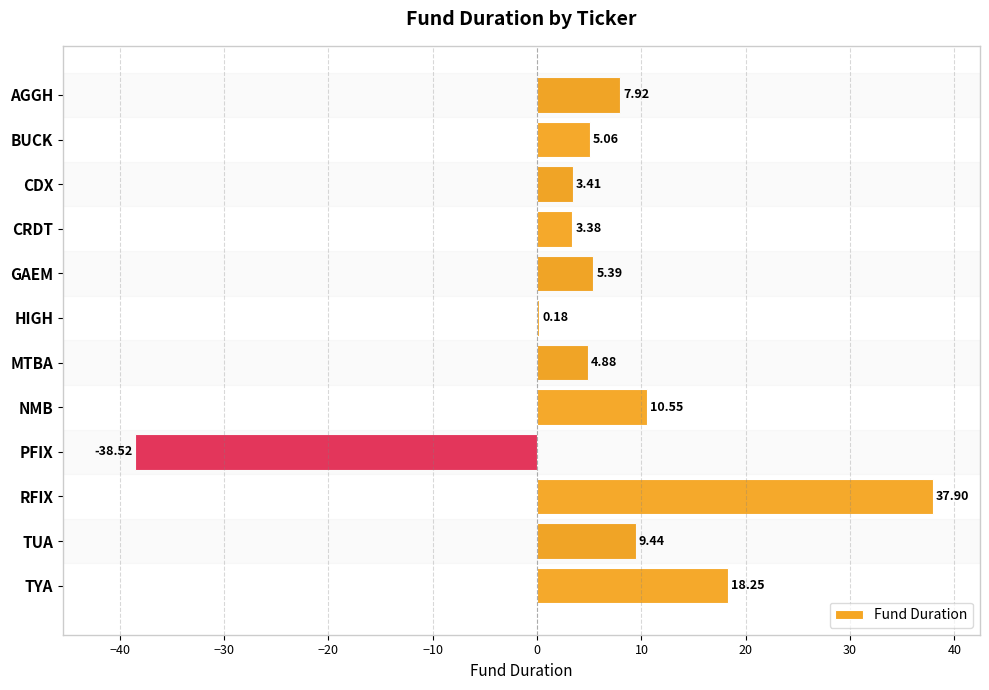

What is the sum of the values at TYA and MTBA?

23.1